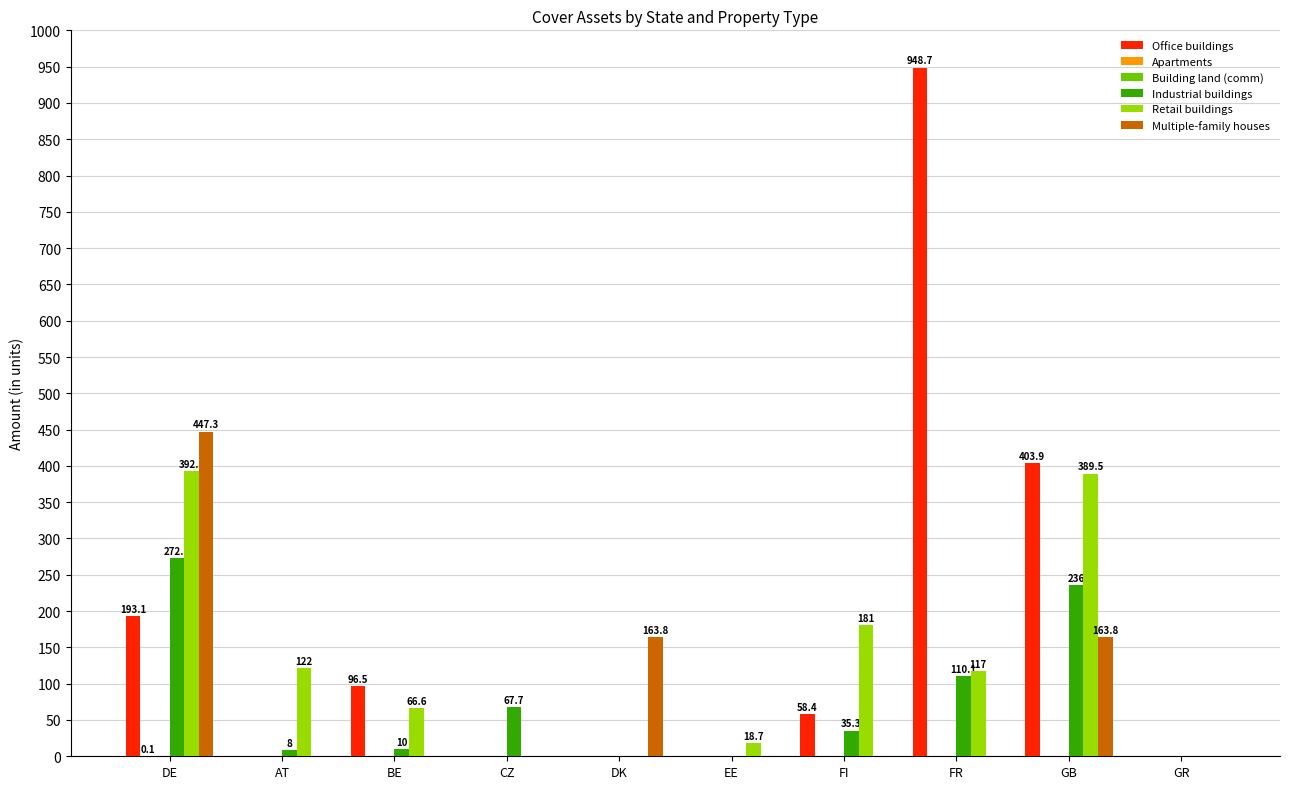

Which series has the widest spread of values?

Office buildings